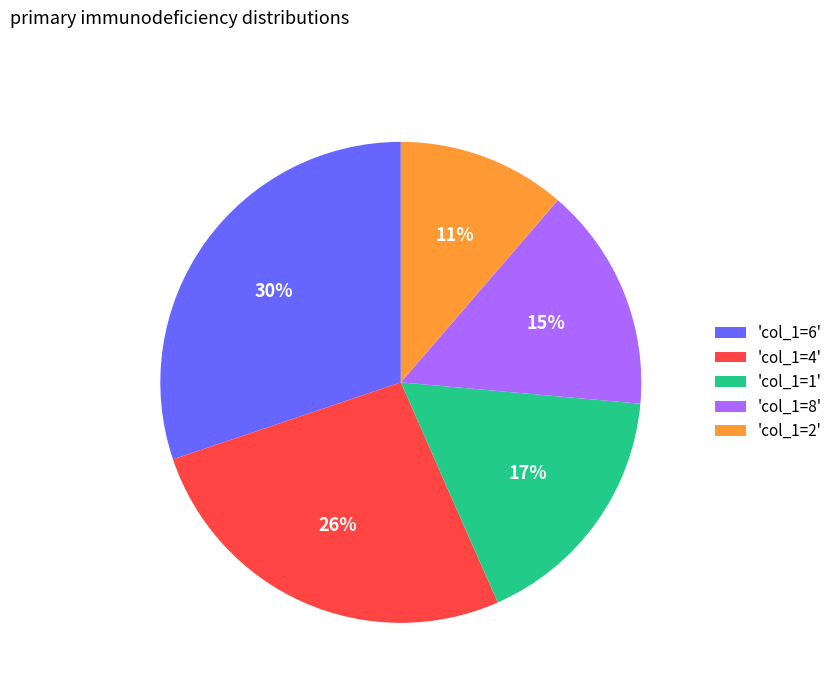

What is the ratio of the value at 'col_1=2' to the value at 'col_1=6'?

0.4